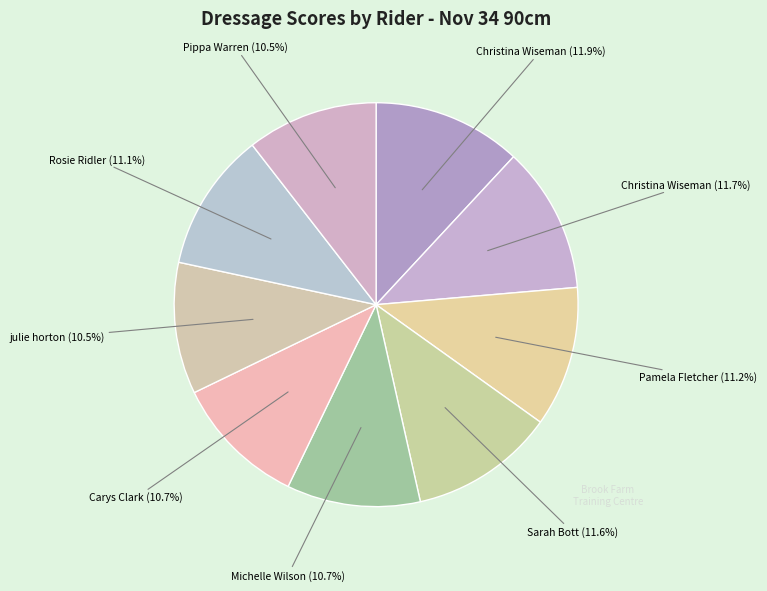

How many slices are in this pie chart?

9